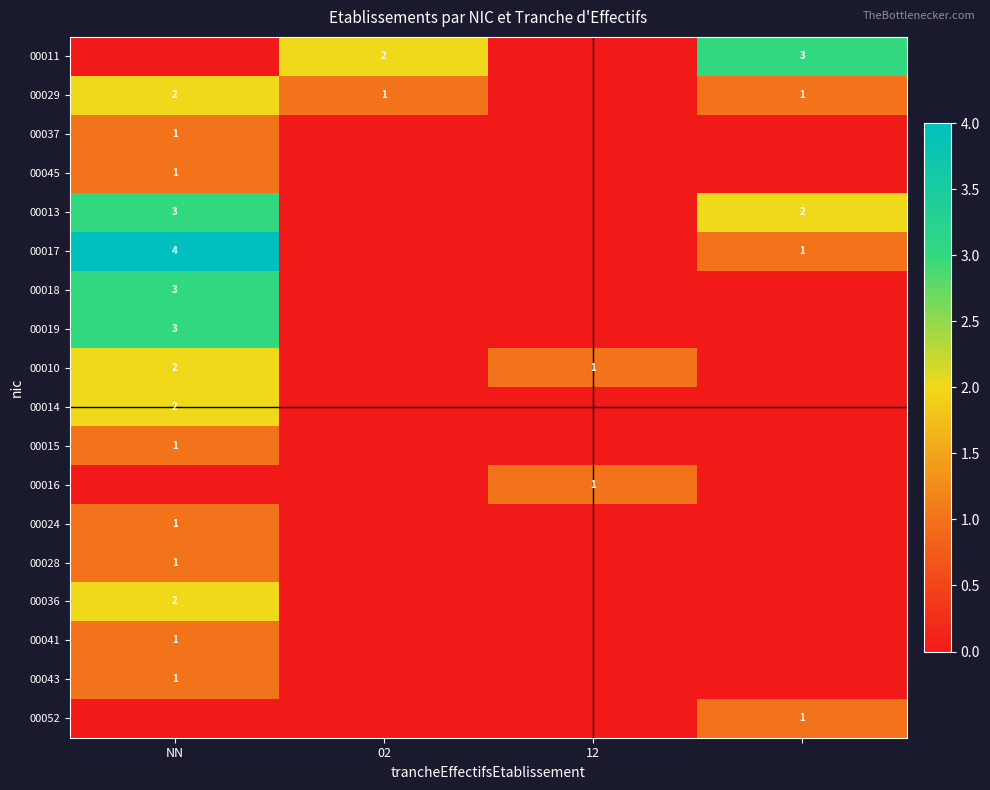

Is it true that 00016 equals 0 at 12?

False